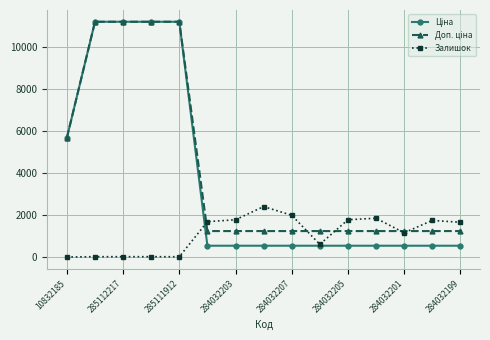

What is the value of the Залишок point at the 15th from the left?

1653.0